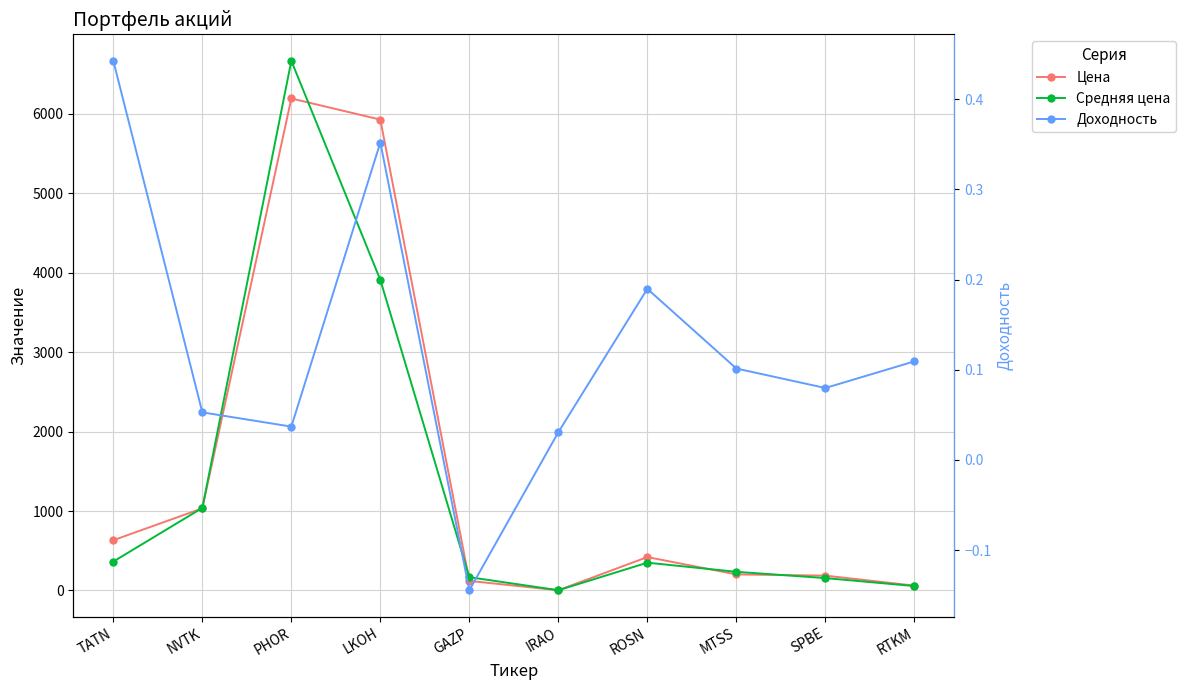

What position from the left is MTSS?

8